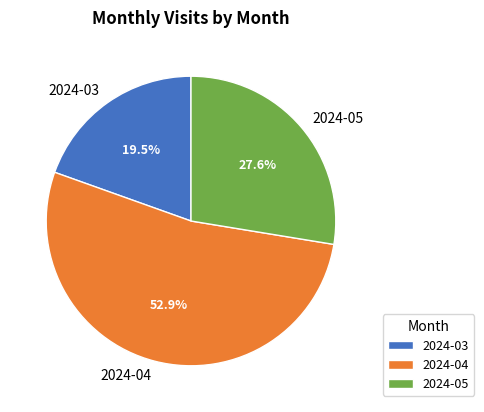

What is the ratio of the value at 2024-05 to the value at 2024-04?

0.5